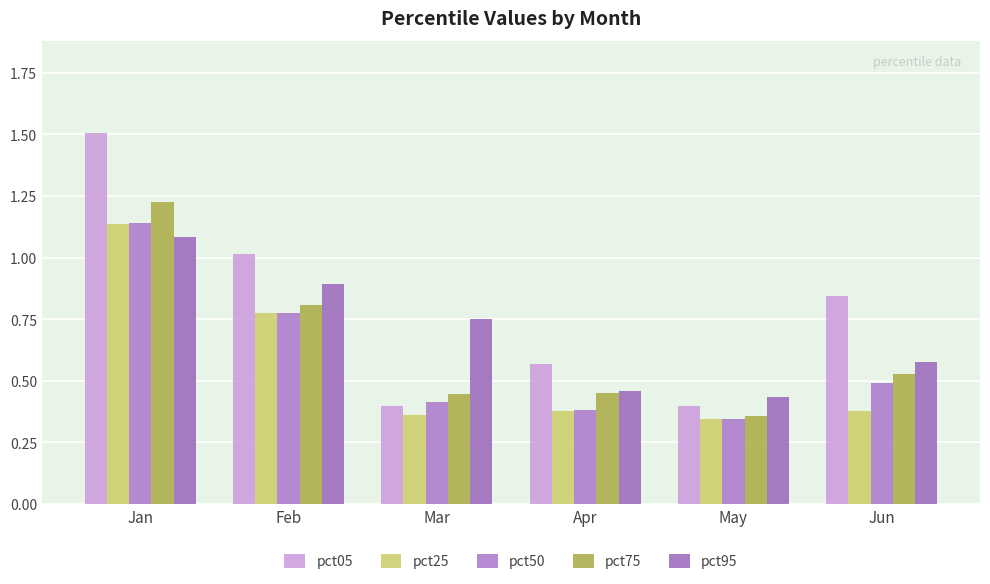

Which has a higher value, Feb or May?

Feb